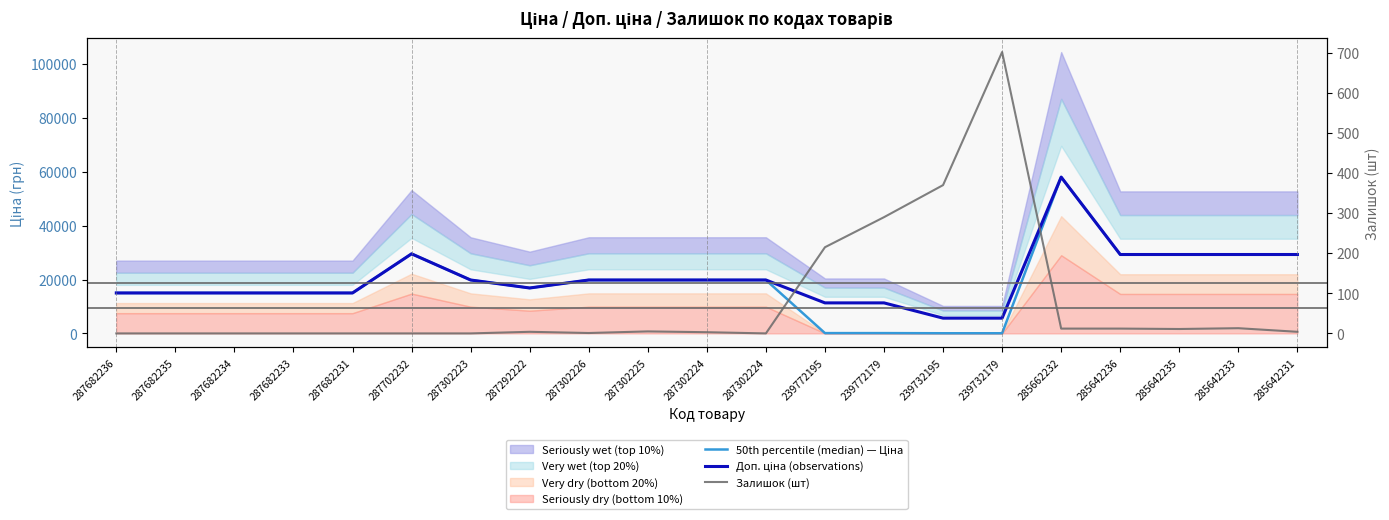

What is the sum of the Залишок (шт) values at 239732179 and 239772195?

917.0